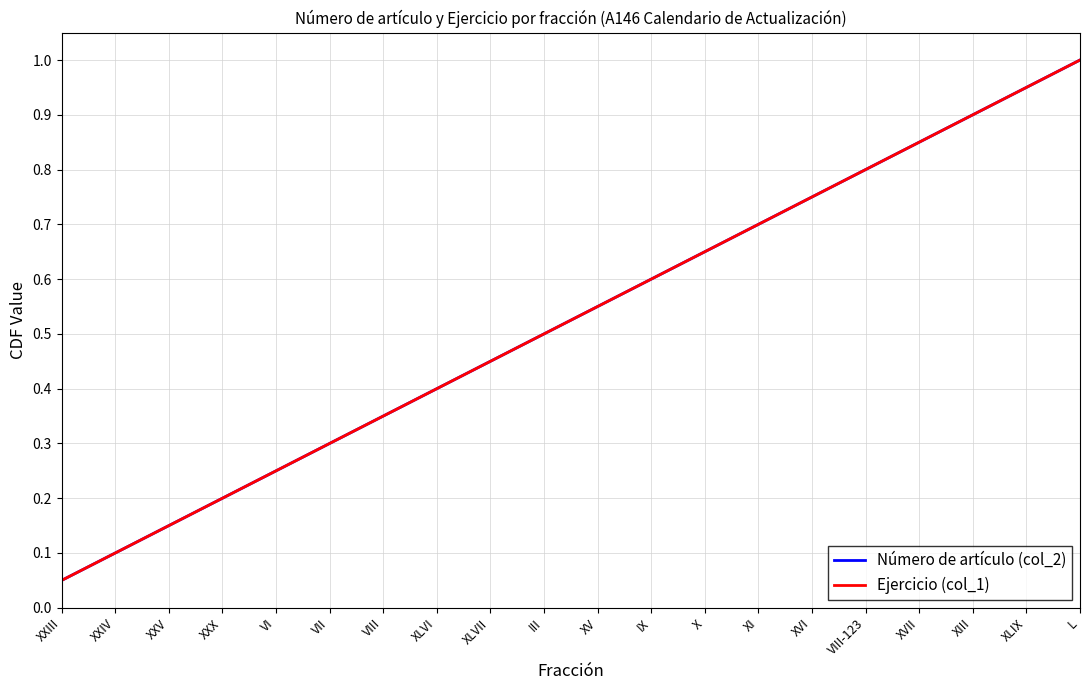

What is the label of the 20th point from the right?

XXIII